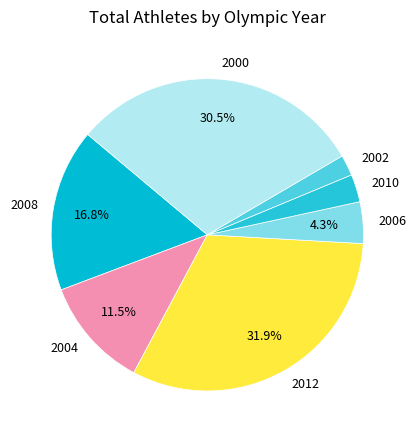

To the nearest percent, what portion does 2008 represent?

17%